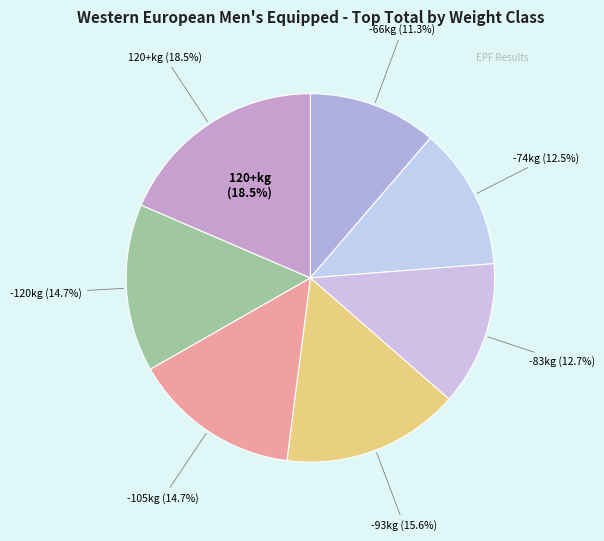

To the nearest percent, what portion does -93kg (Duarte Hugo) represent?

16%